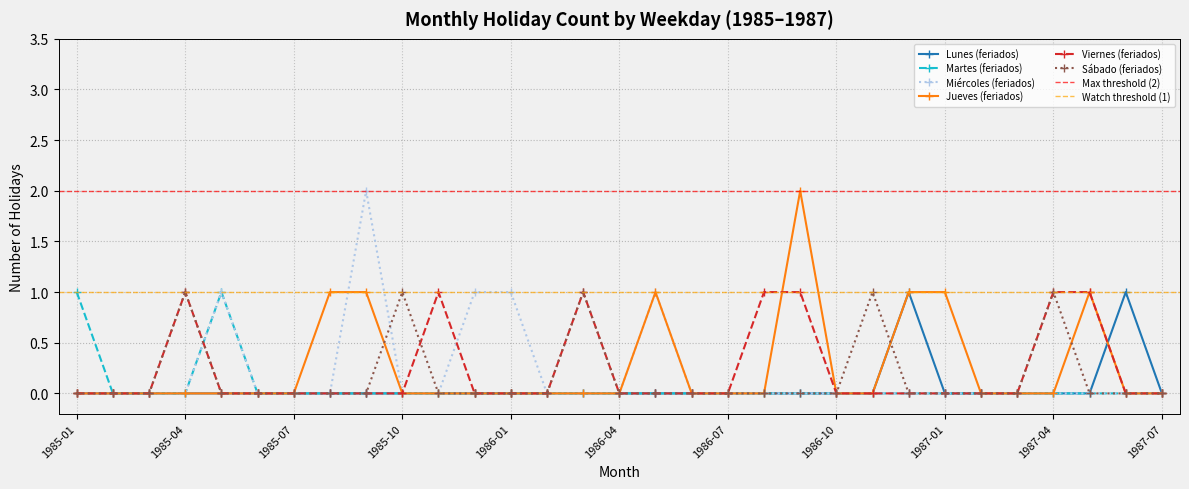

Rank the series by their maximum value, from highest to lowest.

Miércoles (feriados), Jueves (feriados), Lunes (feriados), Martes (feriados), Viernes (feriados), Sábado (feriados)